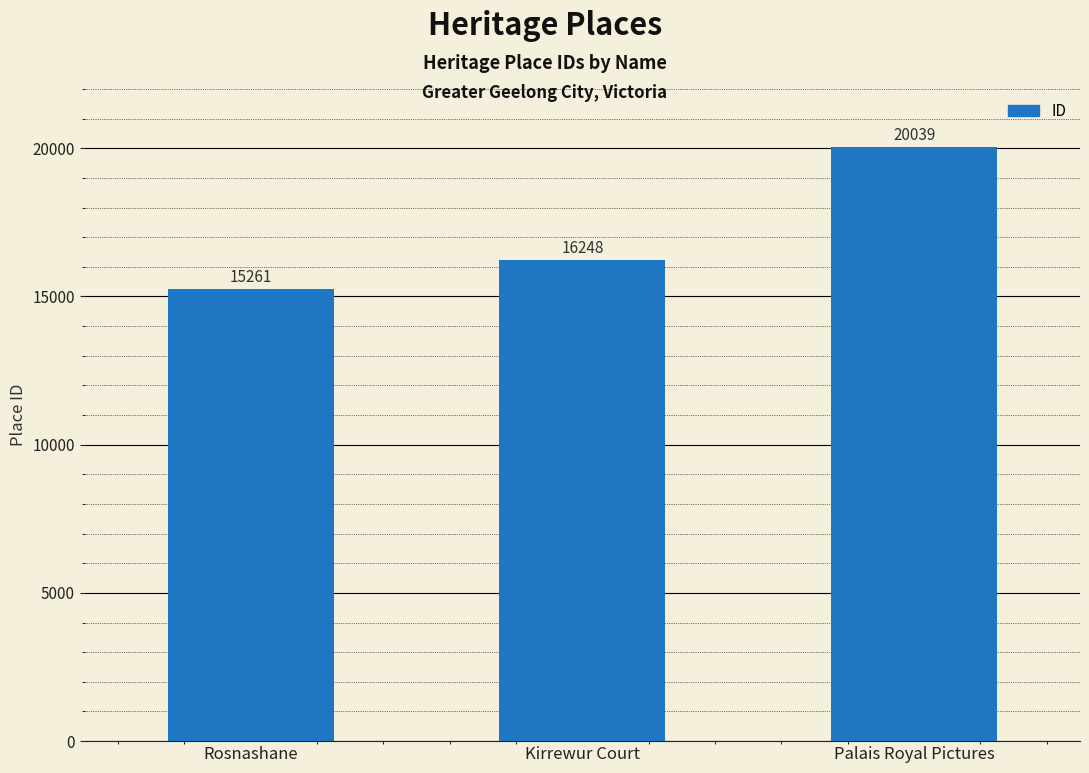

Rank the categories by value from highest to lowest.

Palais Royal Pictures, Kirrewur Court, Rosnashane